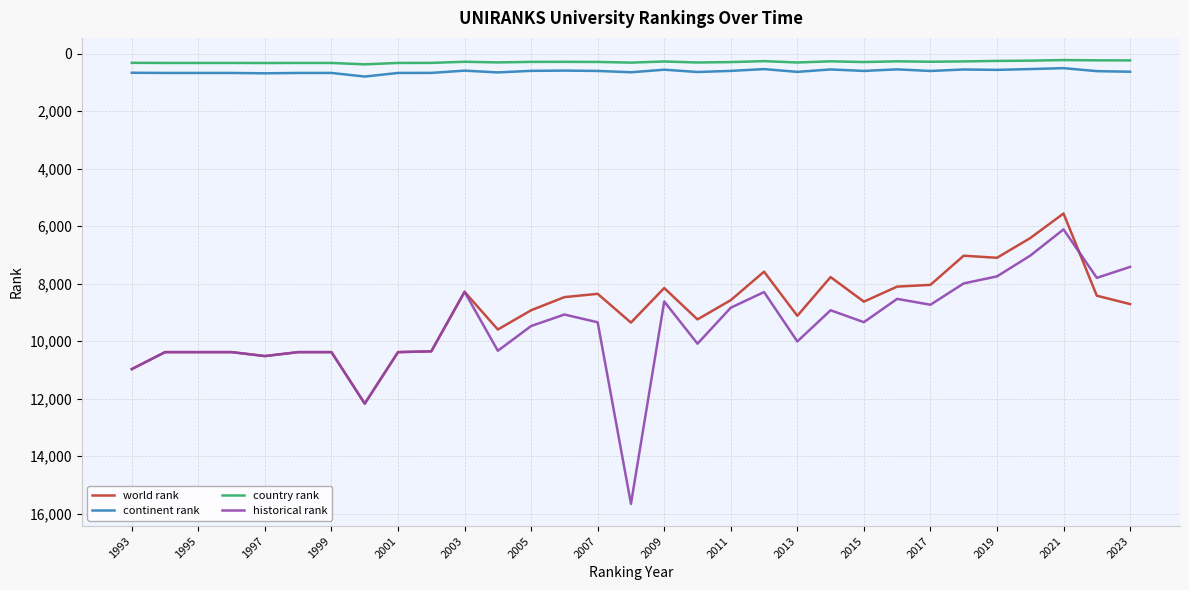

What is the maximum value shown in the chart?

15664